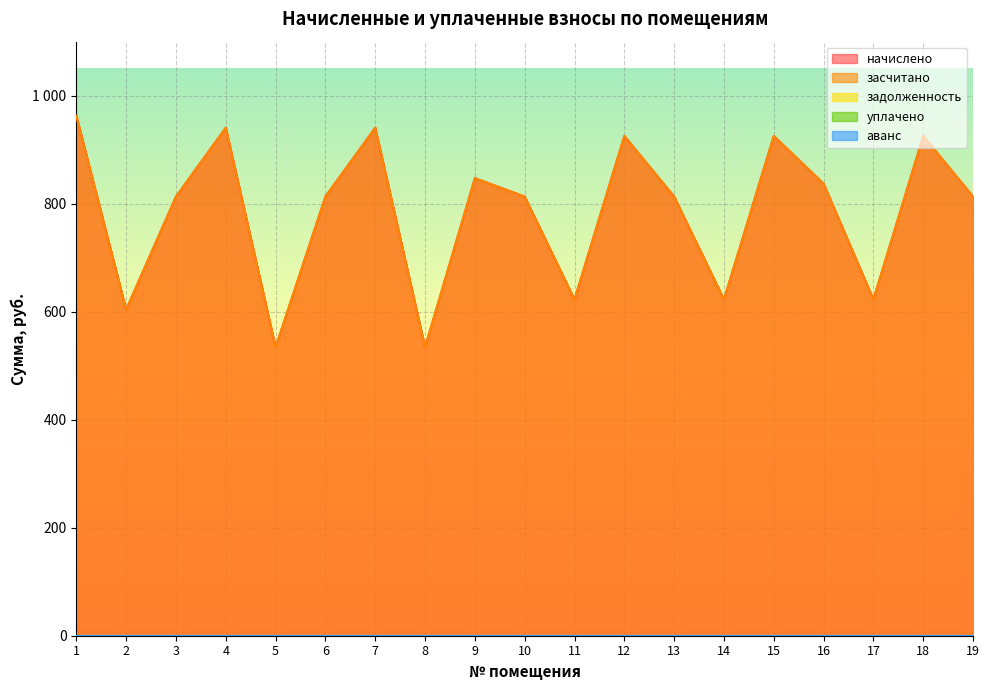

How many lines are shown in the chart?

5